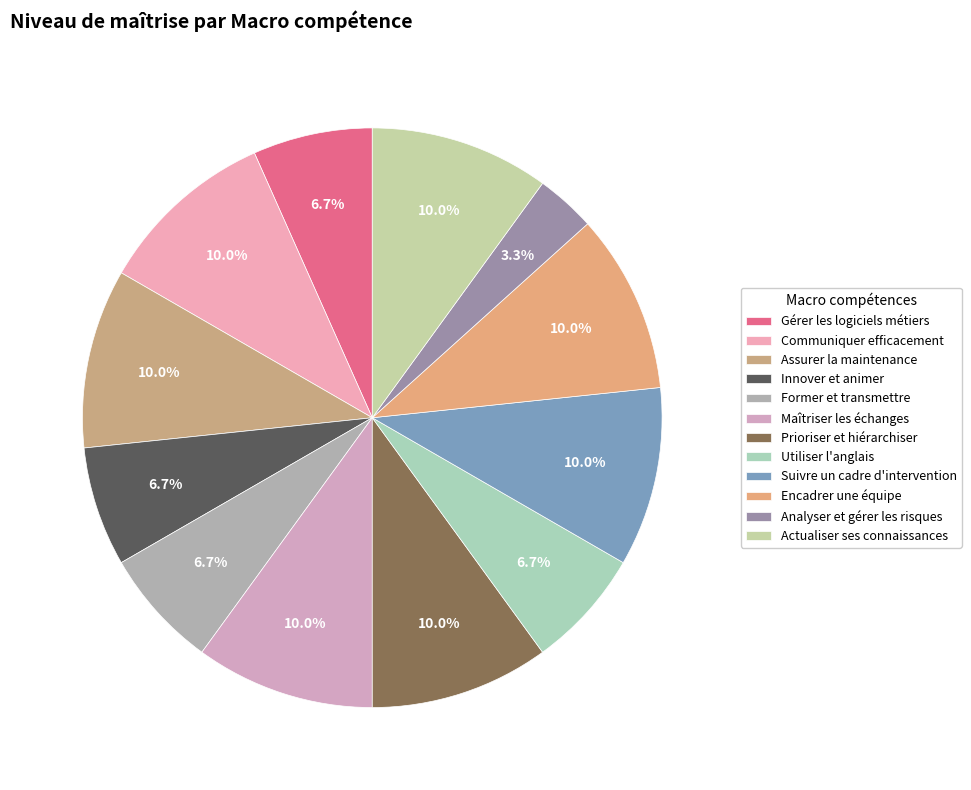

How many segments does this pie chart have?

12